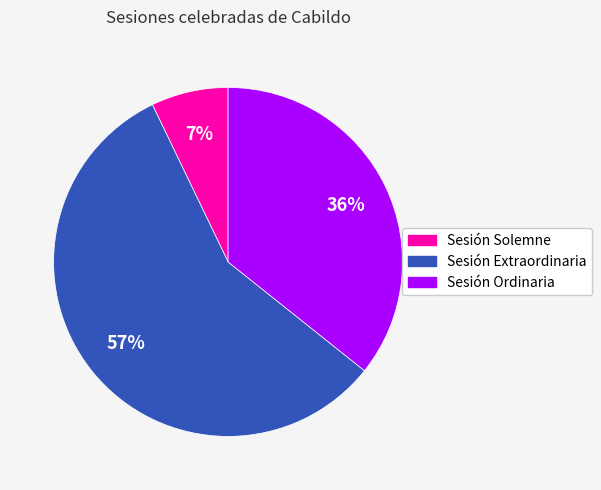

Between Sesión Ordinaria and Sesión Solemne, which is larger?

Sesión Ordinaria